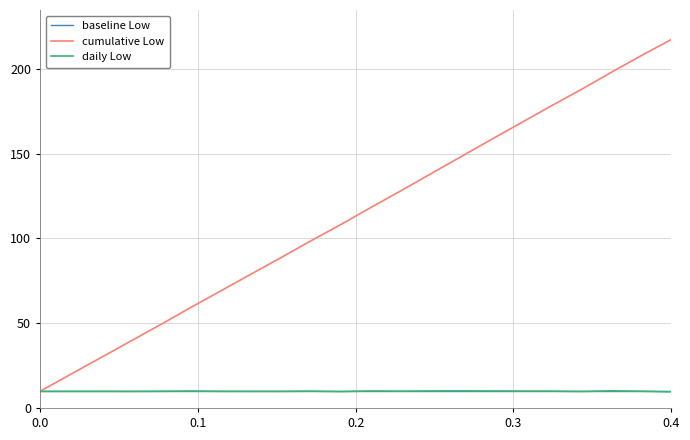

Which series has the largest total across all categories?

cumulative Low